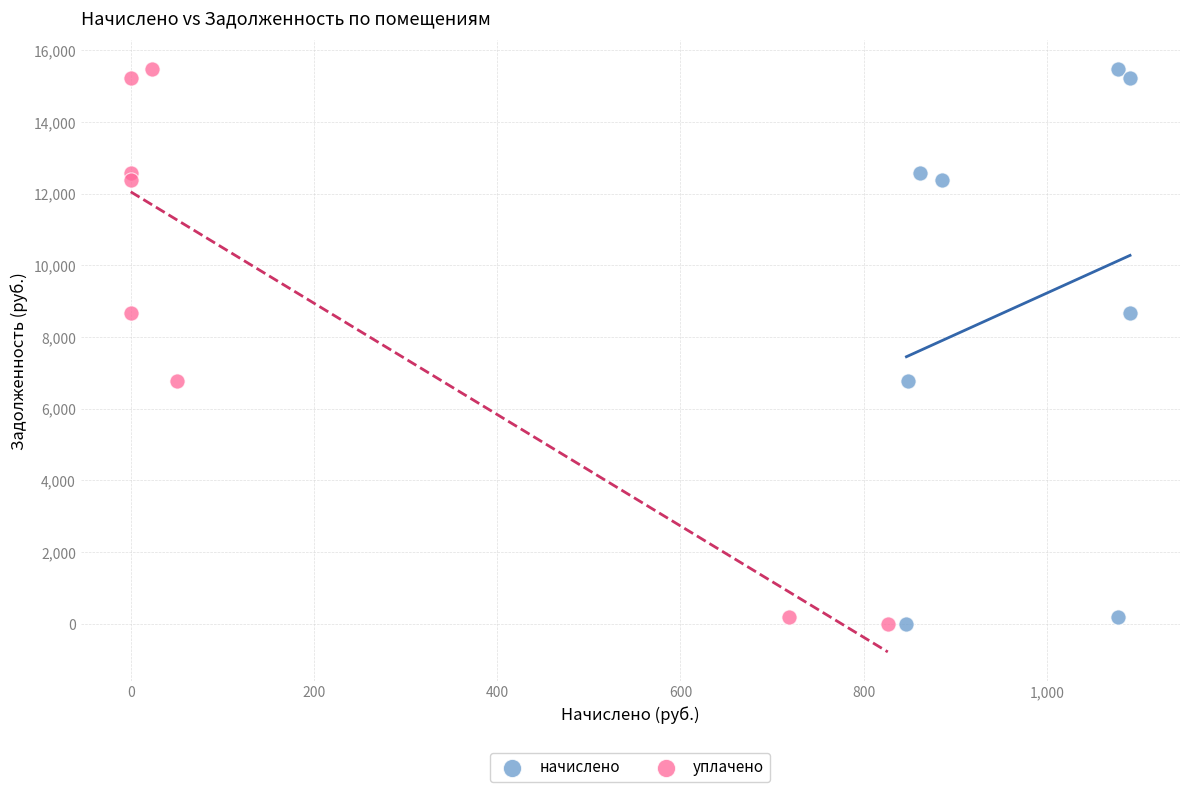

What are all the series names shown in the legend?

начислено, уплачено